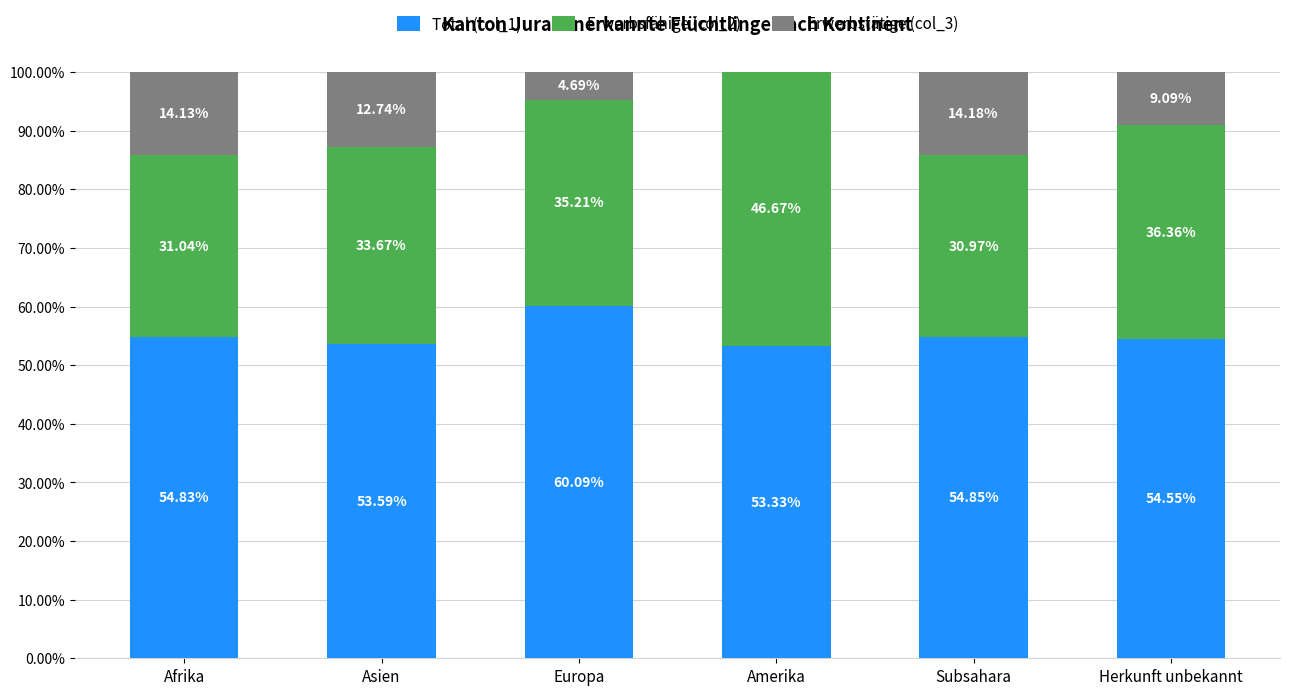

What is the total value across all series at Afrika?

100.0